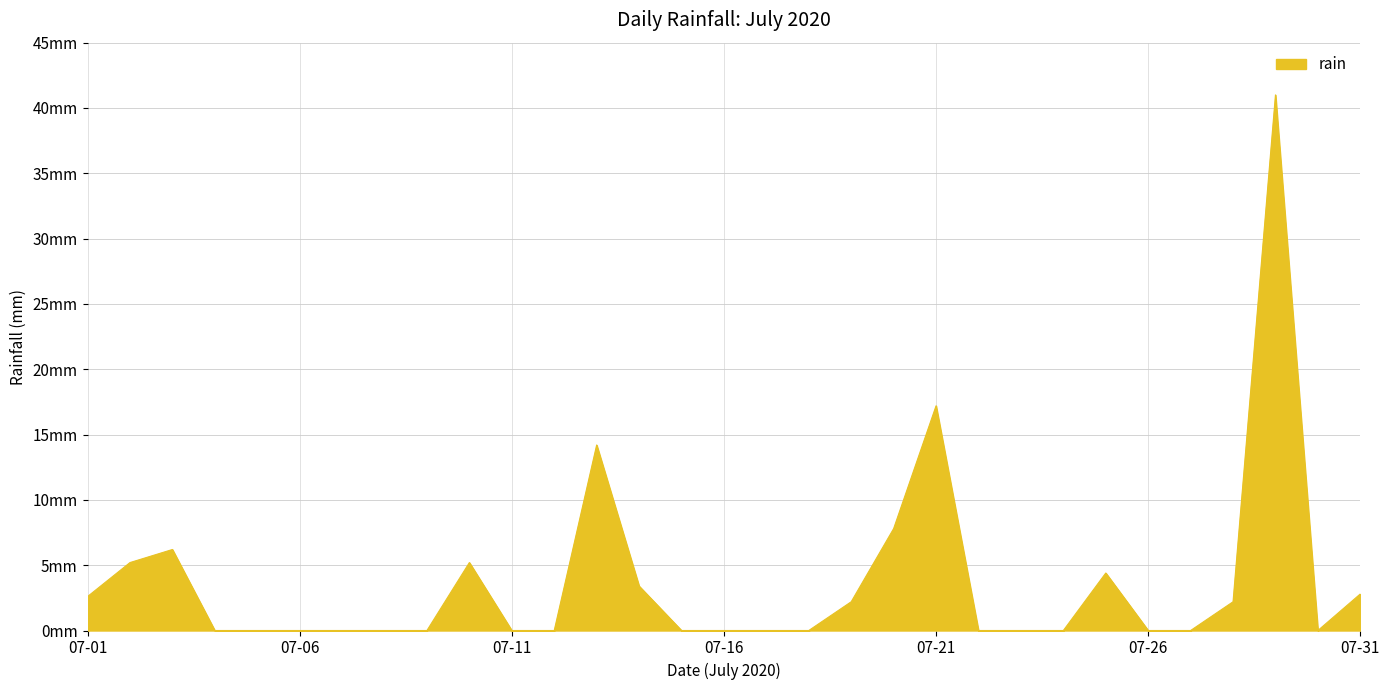

Where is the data nearest to the value 20?

07-21